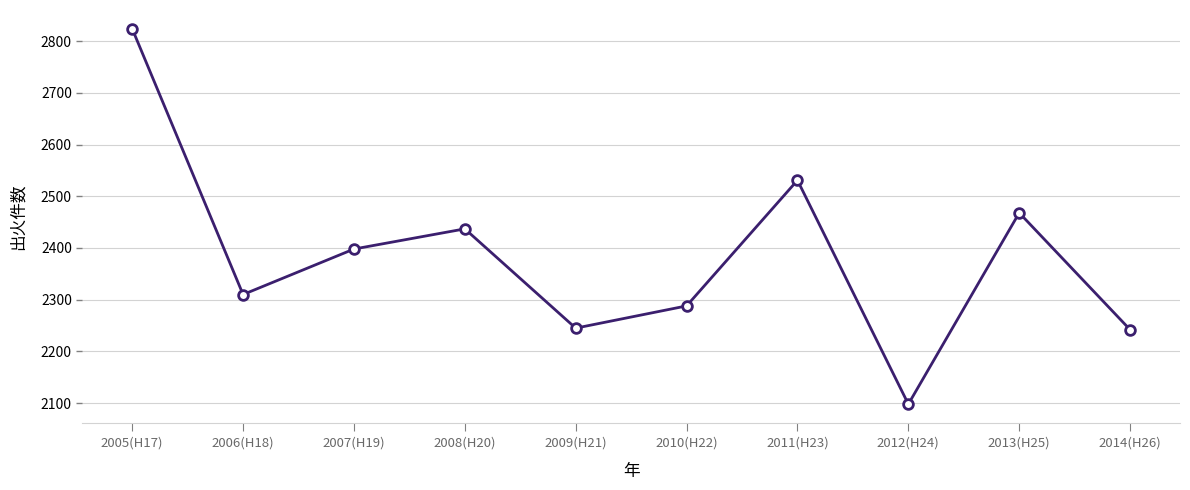

What is the label of the 6th point from the left?

2010(H22)